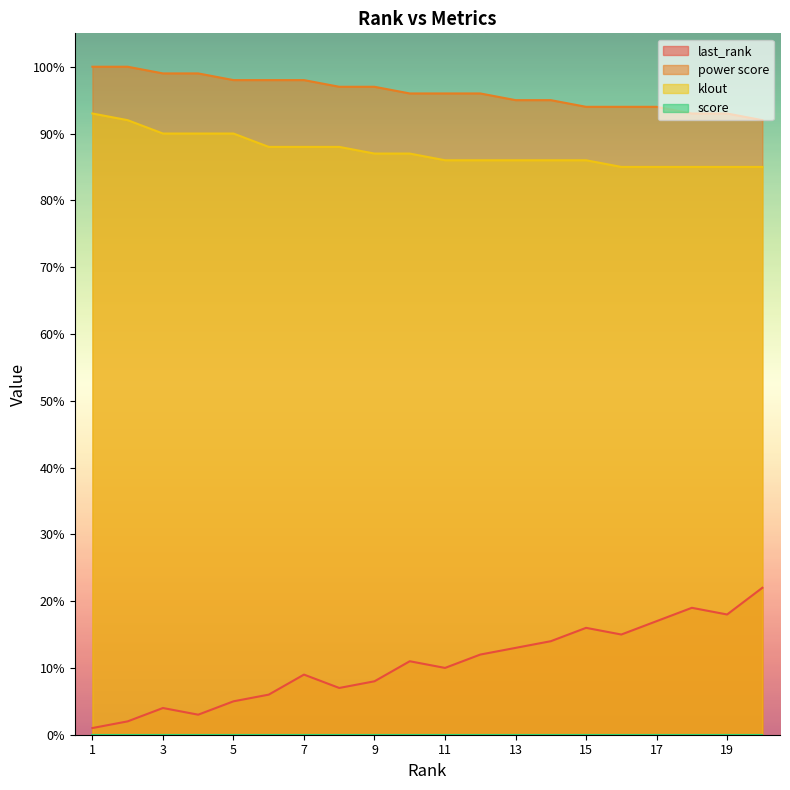

Between 15 and 12, which is larger?

15